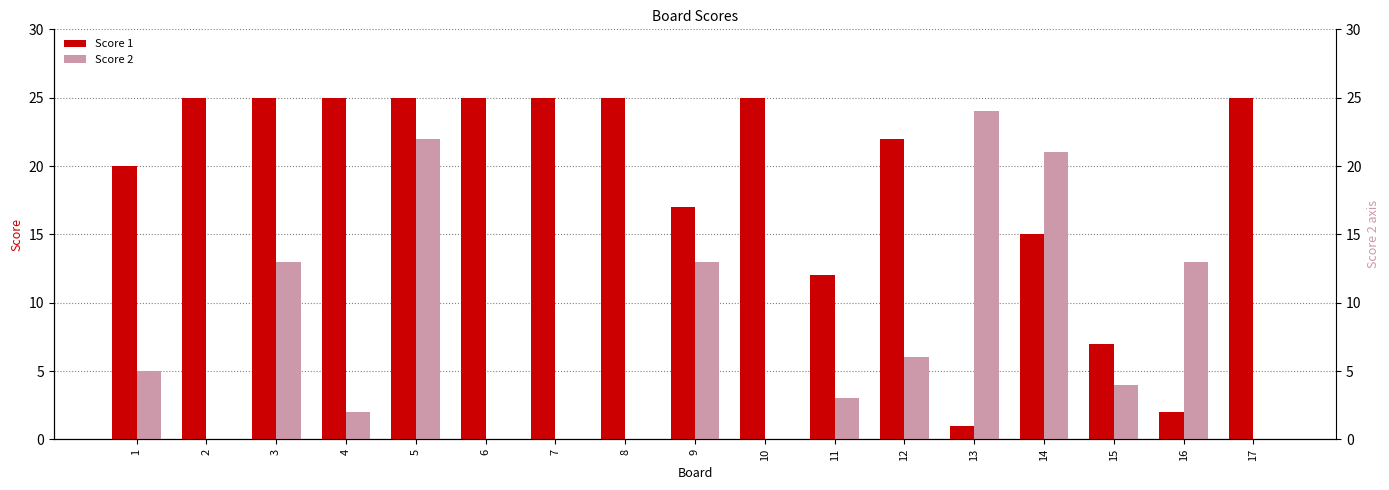

Reading right to left, what are all the values shown in this chart?

Score 1: 25	2	7	15	1	22	12	25	17	25	25	25	25	25	25	25	20
Score 2: 0	13	4	21	24	6	3	0	13	0	0	0	22	2	13	0	5